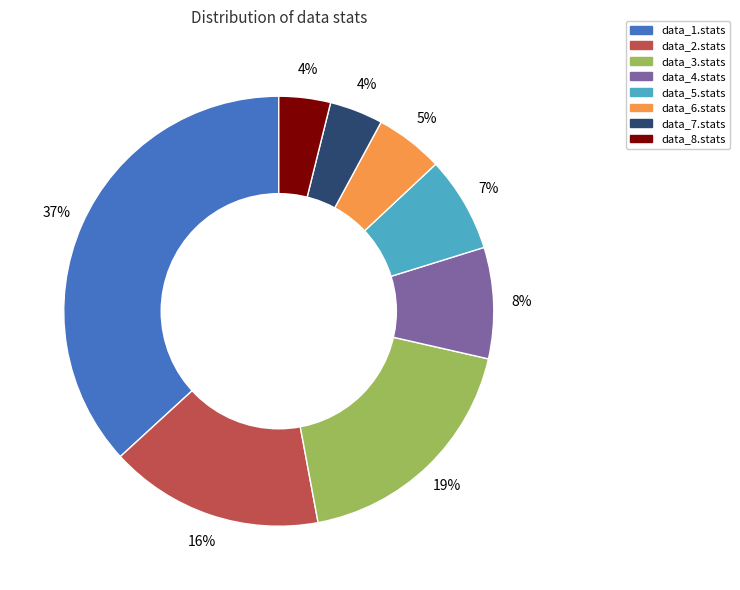

Does data_1.stats account for over 50% of the chart?

No